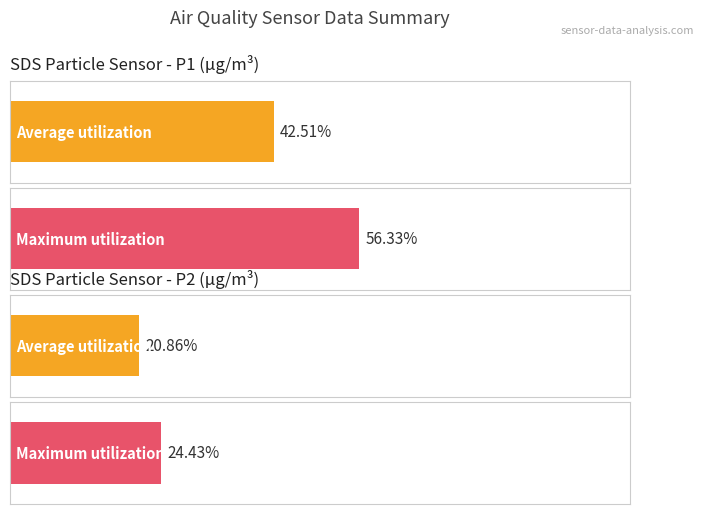

How many series are shown in this chart?

2